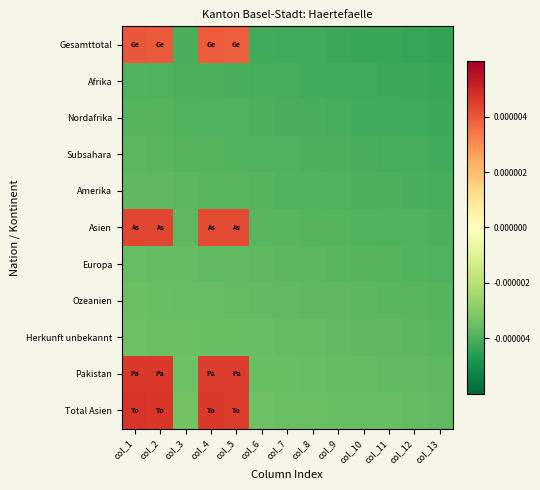

Reading right to left, extract all data points from this chart.

Gesamttotal: col_13=-0.0	col_12=-0.0	col_11=-0.0	col_10=-0.0	col_9=-0.0	col_8=-0.0	col_7=-0.0	col_6=-0.0	col_5=0.0	col_4=0.0	col_3=-0.0	col_2=0.0	col_1=0.0
Afrika: col_13=-0.0	col_12=-0.0	col_11=-0.0	col_10=-0.0	col_9=-0.0	col_8=-0.0	col_7=-0.0	col_6=-0.0	col_5=-0.0	col_4=-0.0	col_3=-0.0	col_2=-0.0	col_1=-0.0
Nordafrika: col_13=-0.0	col_12=-0.0	col_11=-0.0	col_10=-0.0	col_9=-0.0	col_8=-0.0	col_7=-0.0	col_6=-0.0	col_5=-0.0	col_4=-0.0	col_3=-0.0	col_2=-0.0	col_1=-0.0
Subsahara: col_13=-0.0	col_12=-0.0	col_11=-0.0	col_10=-0.0	col_9=-0.0	col_8=-0.0	col_7=-0.0	col_6=-0.0	col_5=-0.0	col_4=-0.0	col_3=-0.0	col_2=-0.0	col_1=-0.0
Amerika: col_13=-0.0	col_12=-0.0	col_11=-0.0	col_10=-0.0	col_9=-0.0	col_8=-0.0	col_7=-0.0	col_6=-0.0	col_5=-0.0	col_4=-0.0	col_3=-0.0	col_2=-0.0	col_1=-0.0
Asien: col_13=-0.0	col_12=-0.0	col_11=-0.0	col_10=-0.0	col_9=-0.0	col_8=-0.0	col_7=-0.0	col_6=-0.0	col_5=0.0	col_4=0.0	col_3=-0.0	col_2=0.0	col_1=0.0
Europa: col_13=-0.0	col_12=-0.0	col_11=-0.0	col_10=-0.0	col_9=-0.0	col_8=-0.0	col_7=-0.0	col_6=-0.0	col_5=-0.0	col_4=-0.0	col_3=-0.0	col_2=-0.0	col_1=-0.0
Ozeanien: col_13=-0.0	col_12=-0.0	col_11=-0.0	col_10=-0.0	col_9=-0.0	col_8=-0.0	col_7=-0.0	col_6=-0.0	col_5=-0.0	col_4=-0.0	col_3=-0.0	col_2=-0.0	col_1=-0.0
Herkunft unbekannt: col_13=-0.0	col_12=-0.0	col_11=-0.0	col_10=-0.0	col_9=-0.0	col_8=-0.0	col_7=-0.0	col_6=-0.0	col_5=-0.0	col_4=-0.0	col_3=-0.0	col_2=-0.0	col_1=-0.0
Pakistan: col_13=-0.0	col_12=-0.0	col_11=-0.0	col_10=-0.0	col_9=-0.0	col_8=-0.0	col_7=-0.0	col_6=-0.0	col_5=0.0	col_4=0.0	col_3=-0.0	col_2=0.0	col_1=0.0
Total Asien: col_13=-0.0	col_12=-0.0	col_11=-0.0	col_10=-0.0	col_9=-0.0	col_8=-0.0	col_7=-0.0	col_6=-0.0	col_5=0.0	col_4=0.0	col_3=-0.0	col_2=0.0	col_1=0.0